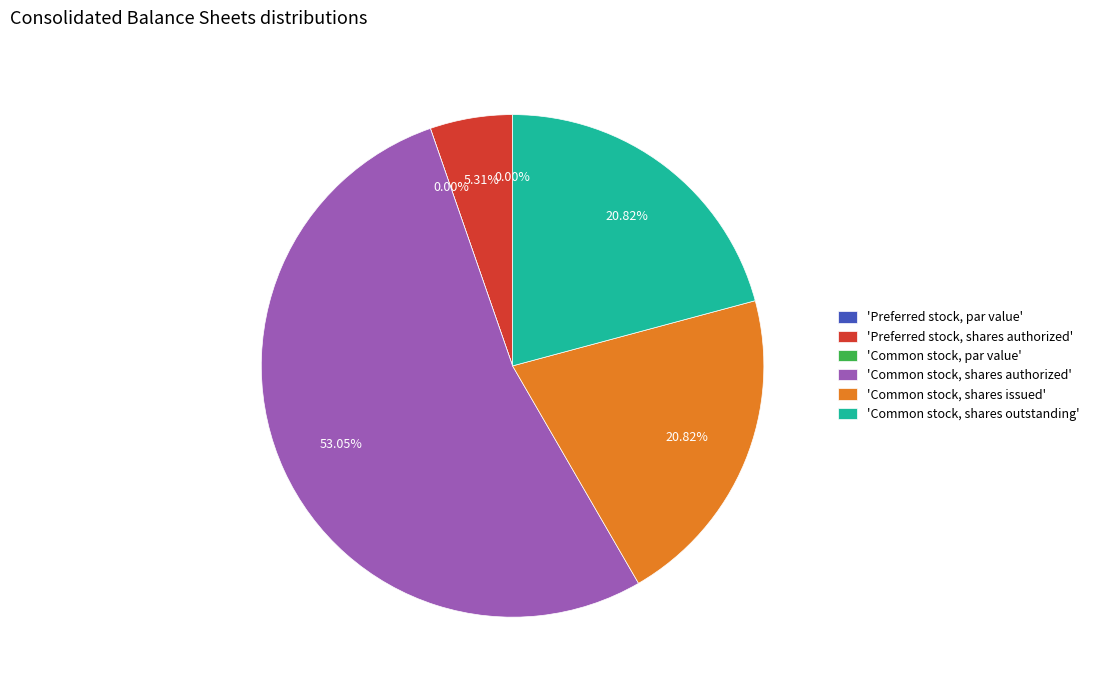

How many segments does this pie chart have?

6